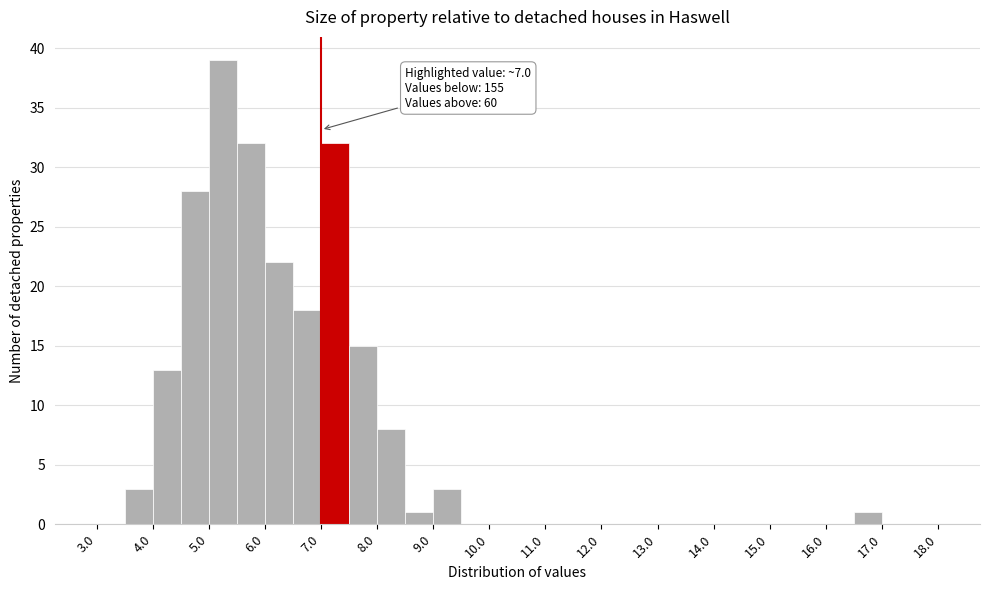

Which range on the x-axis has the tallest bar?

5.0 to 5.5